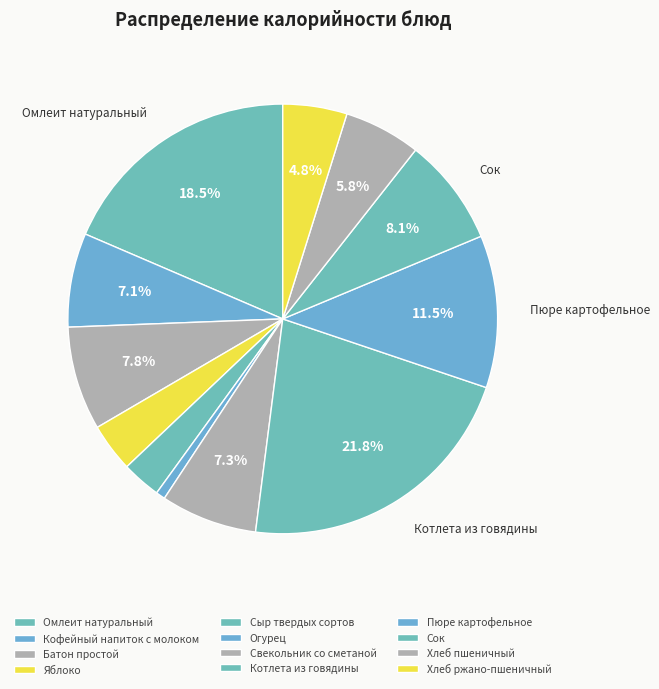

To the nearest percent, what is the combined percentage of Омлеит натуральный and Сыр твердых сортов?

21%